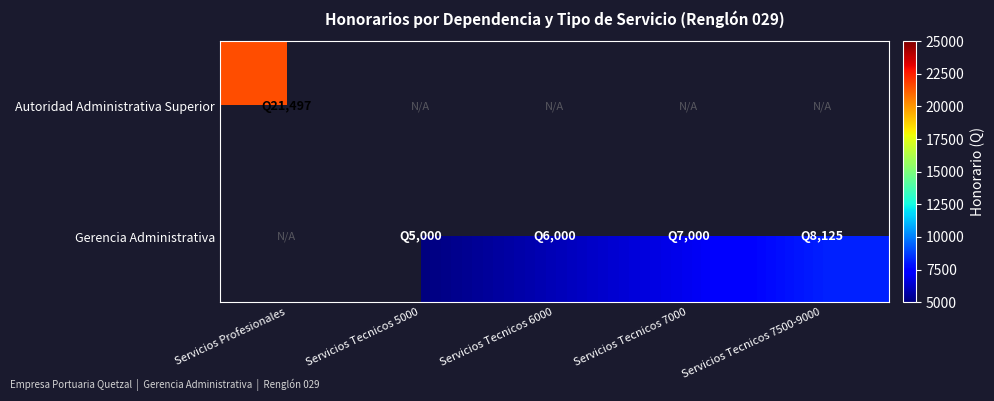

Which series has the largest total across all categories?

Gerencia Administrativa